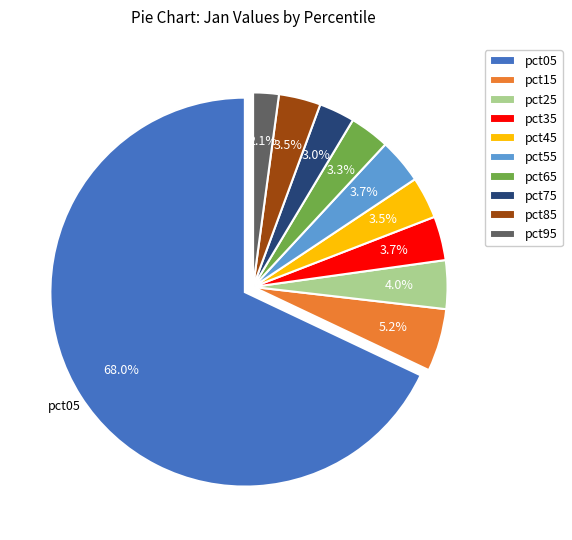

What percentage is NOT represented by pct65?

96.7%